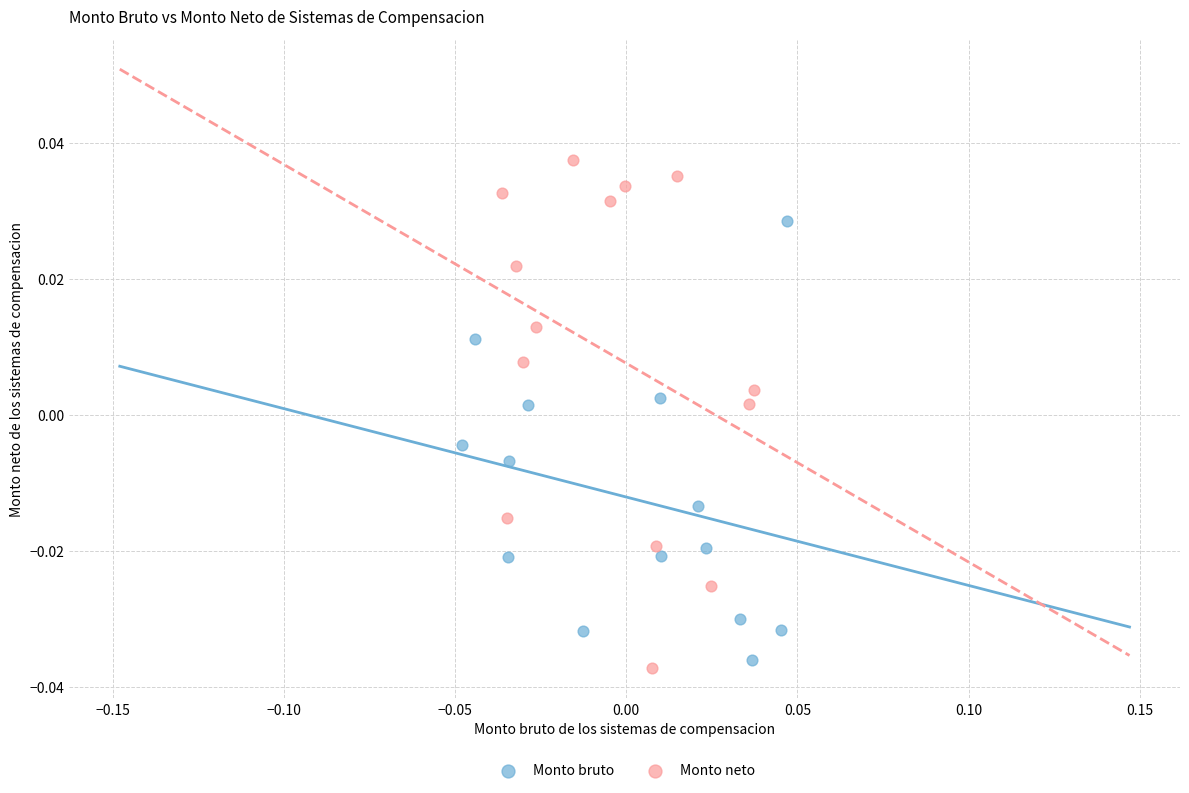

Which series has the widest spread of Y values?

Monto neto